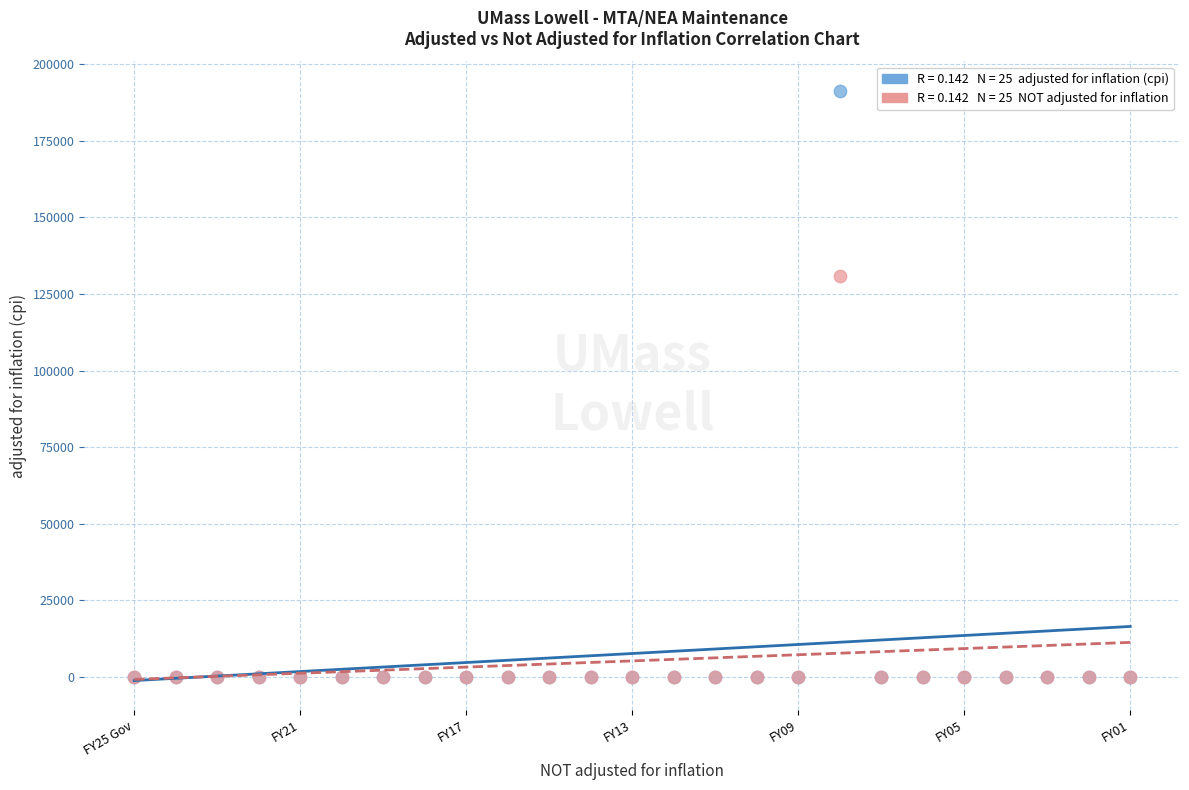

Across all series, what Y value is closest to 95636?

130864